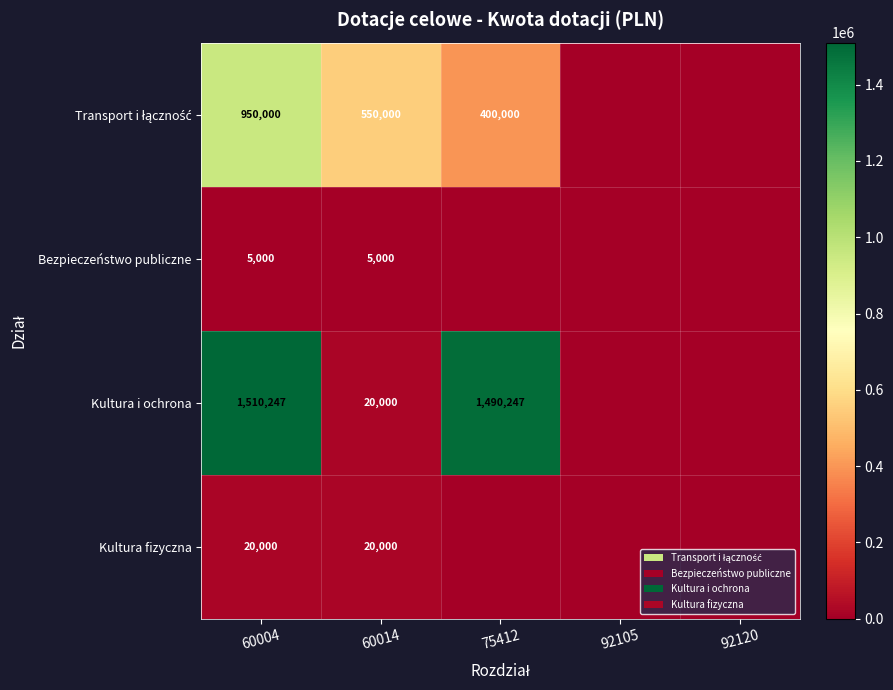

What is the total value across all series at 60004?

2485247